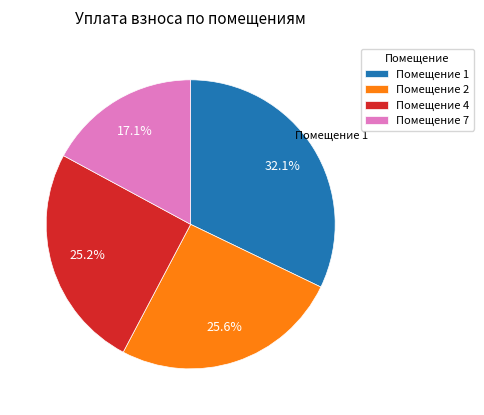

Which category has the biggest portion of the pie?

Помещение 1